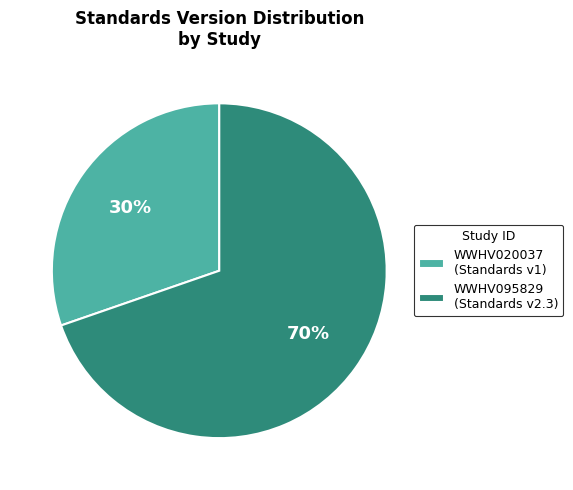

Do WWHV020037 and WWHV095829 together represent more than half of the pie?

Yes